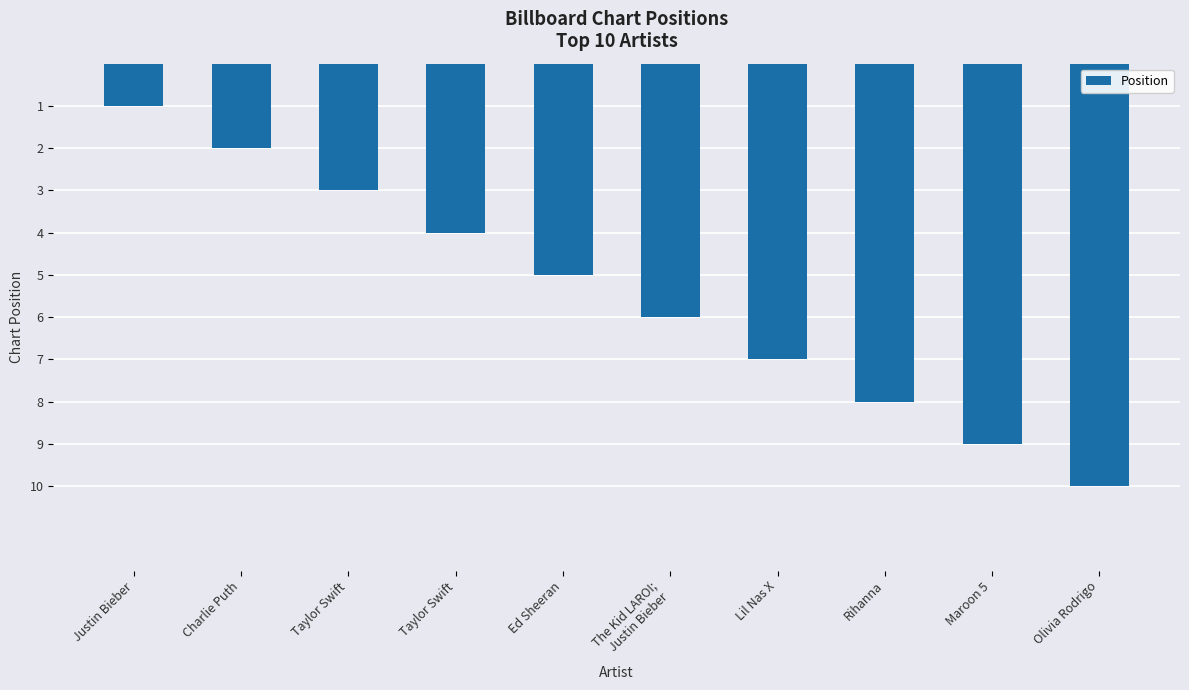

What is the difference between the maximum and minimum values?

9